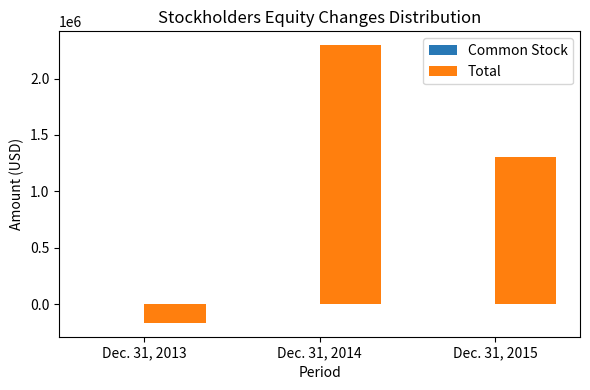

Which series has the largest total across all categories?

Total